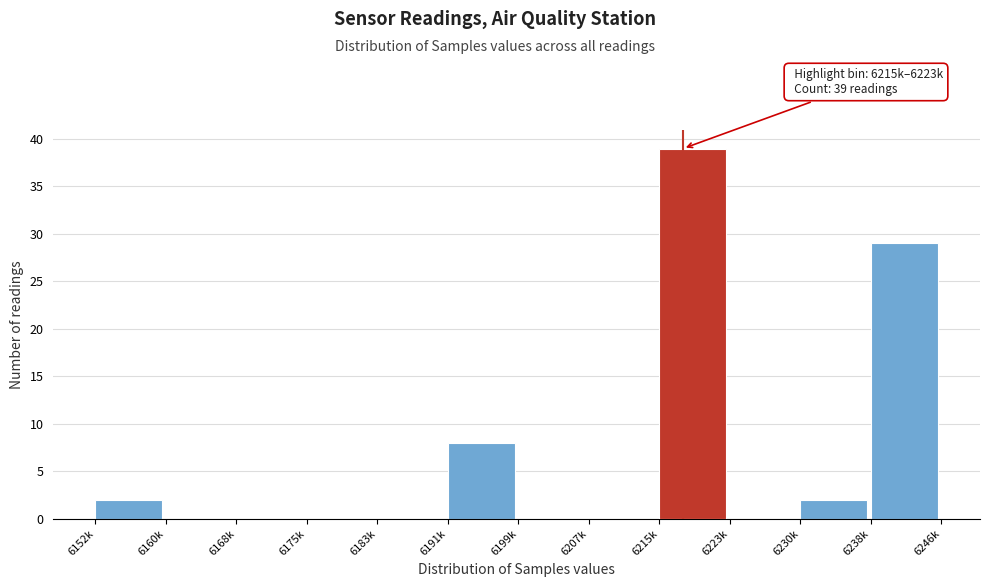

Reading left to right, extract all data points from this chart.

6152k=2	6160k=0	6168k=0	6175k=0	6183k=0	6191k=8	6199k=0	6207k=0	6215k=39	6223k=0	6230k=2	6238k=29